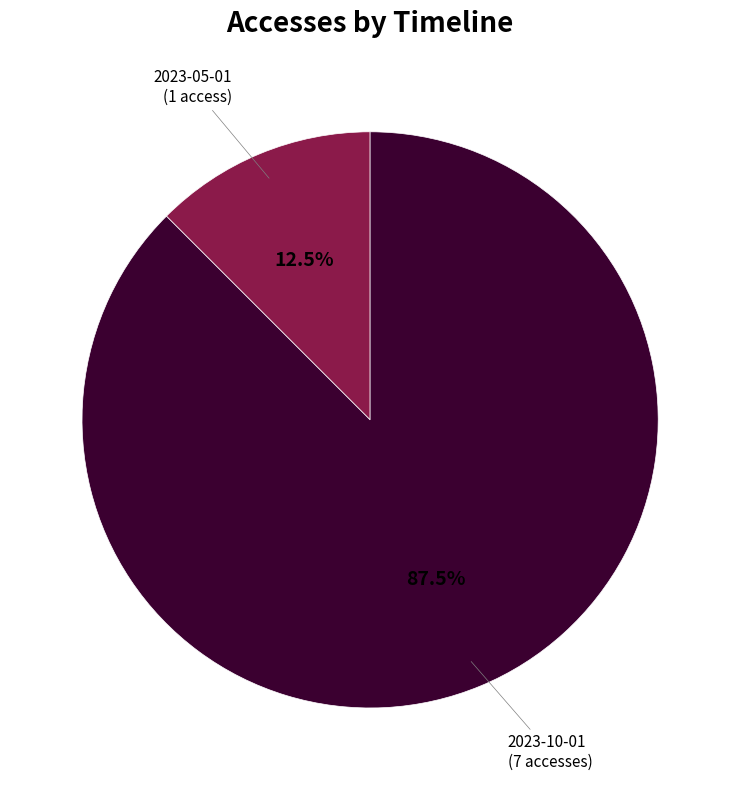

Is there a majority slice in this chart?

Yes